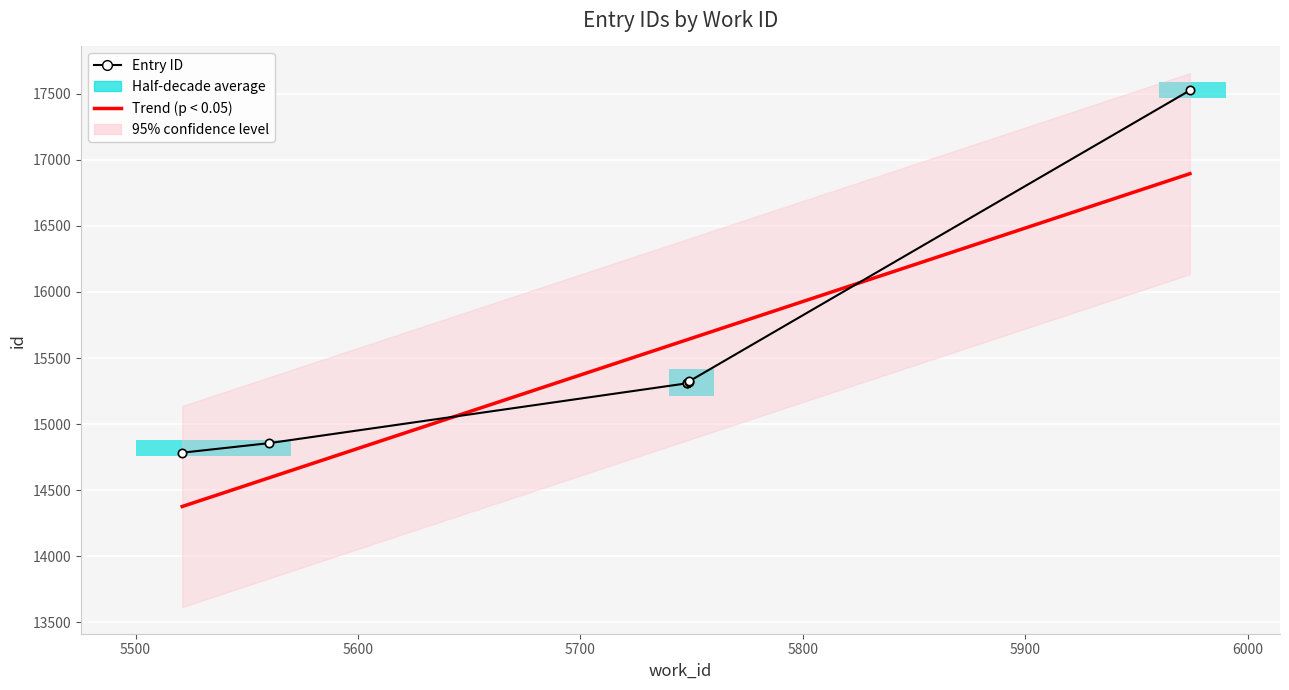

Reading left to right, what are all the values shown in this chart?

5521=14784	5560=14856	5748=15309	5748=15311	5749=15321	5749=15325	5974=17525